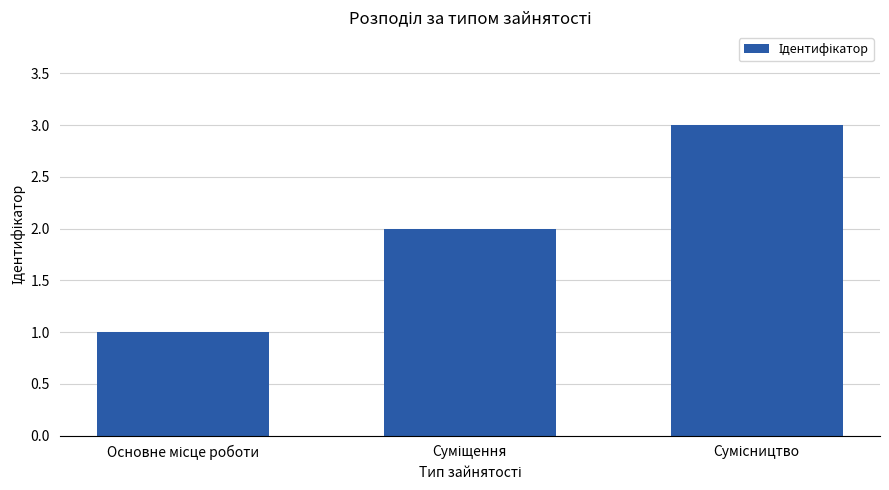

What is the smallest value displayed?

1